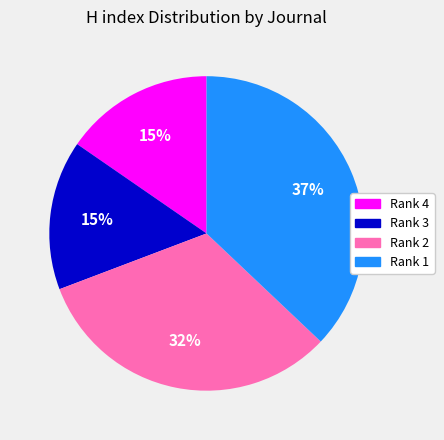

How many segments does this pie chart have?

4